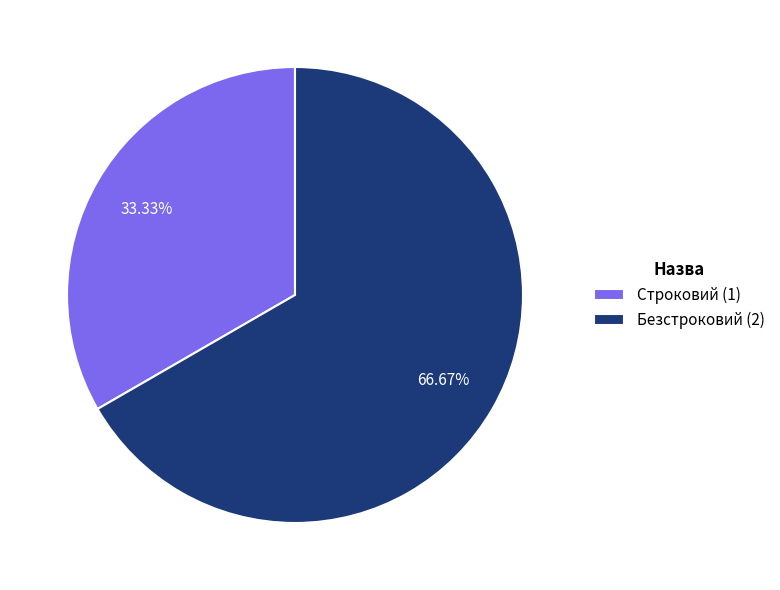

To the nearest percent, what is the difference between the largest and smallest slice percentages?

33%